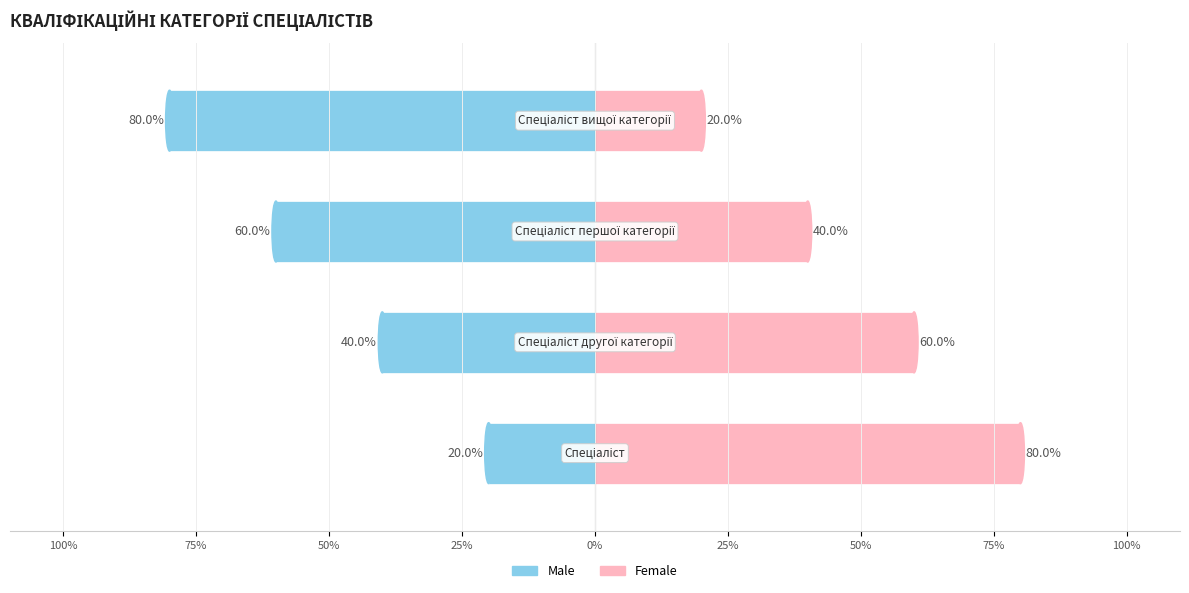

How many bars are there in each group?

2